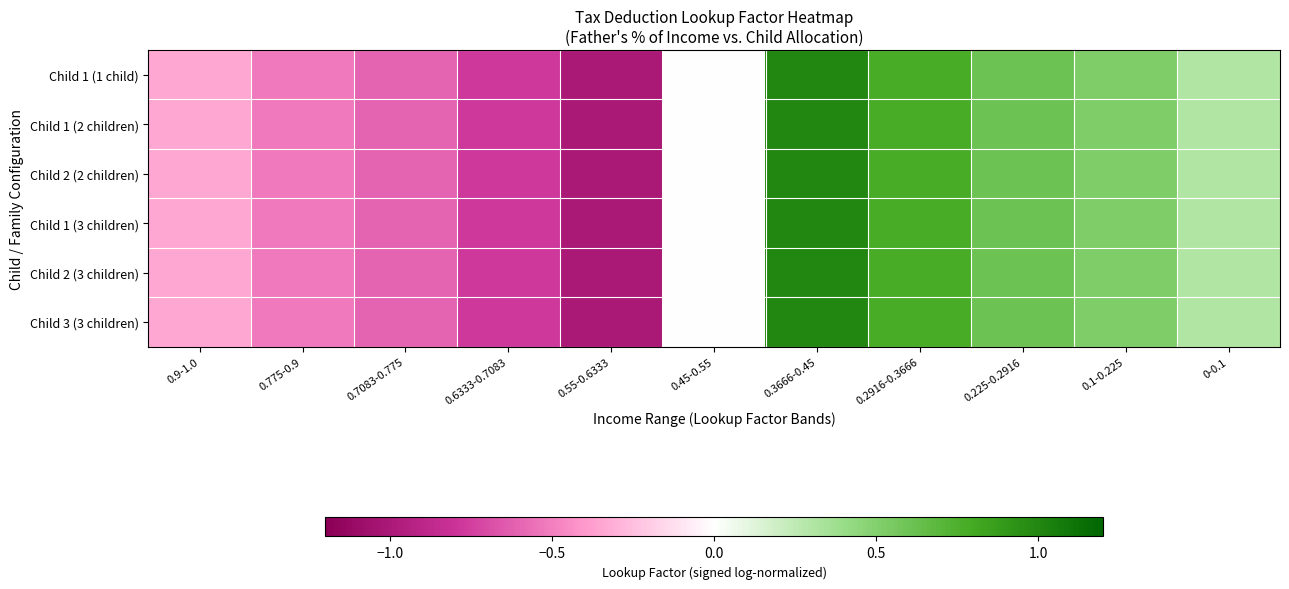

How many data points does each series have?

11